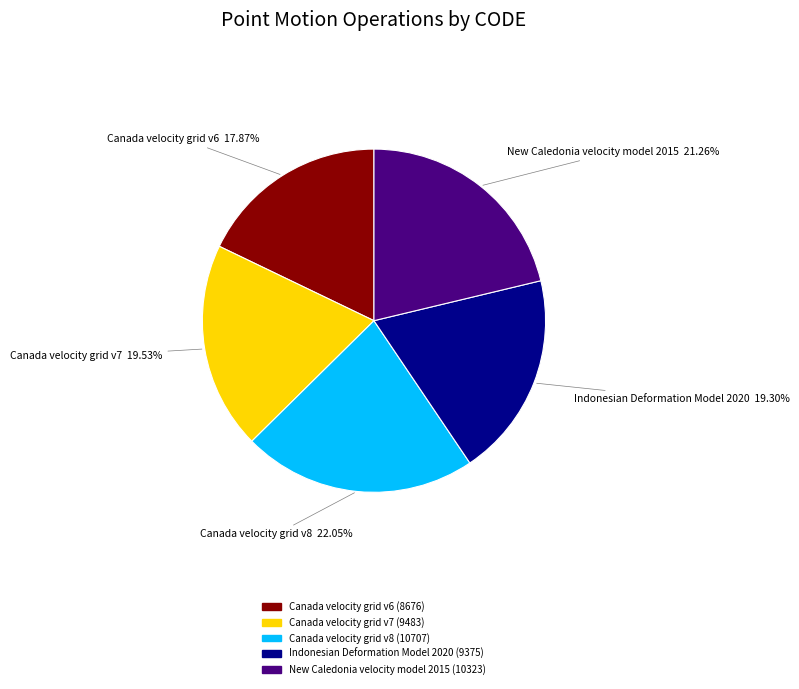

Between New Caledonia velocity model 2015 and Indonesian Deformation Model 2020, which is larger?

New Caledonia velocity model 2015